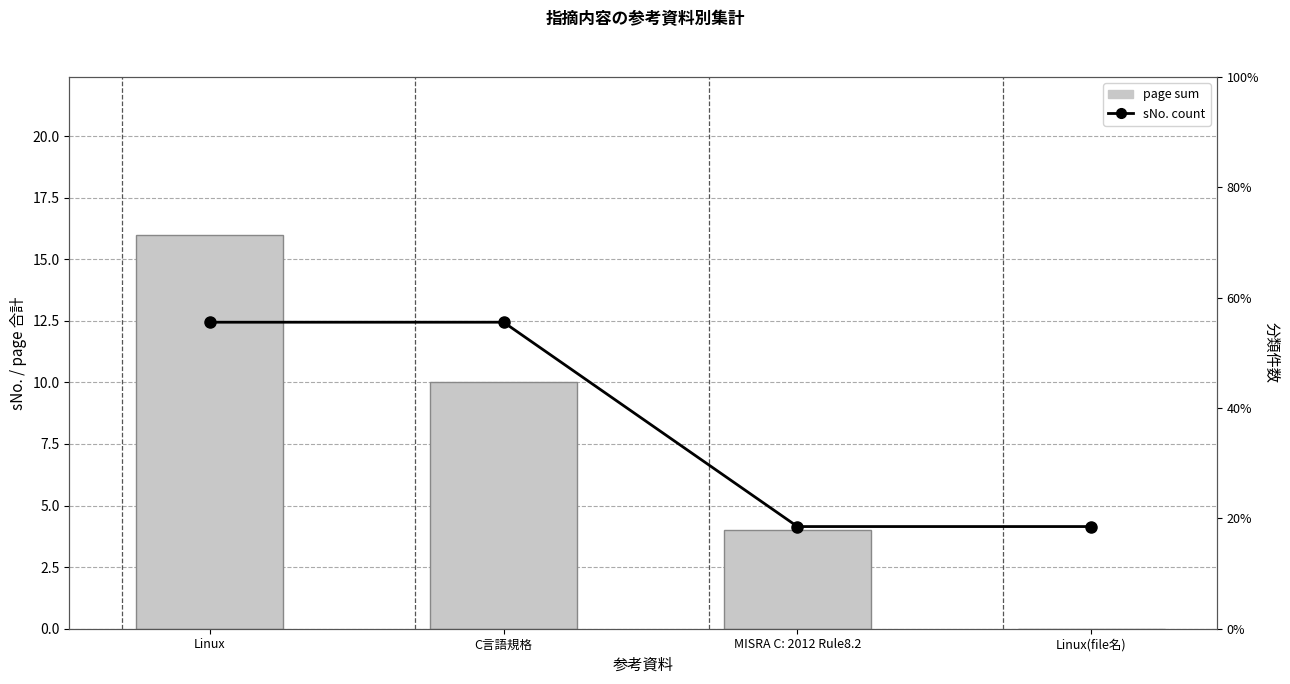

At which label is page sum closest to 8?

C言語規格